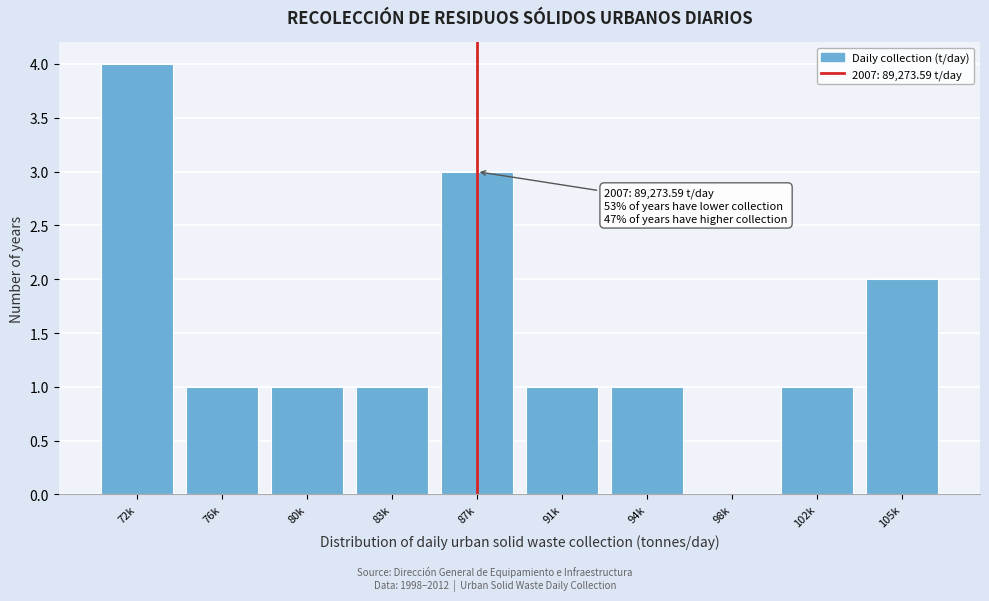

Reading right to left, list all the values displayed in this chart.

105k=2	102k=1	98k=0	94k=1	91k=1	87k=3	83k=1	80k=1	76k=1	72k=4